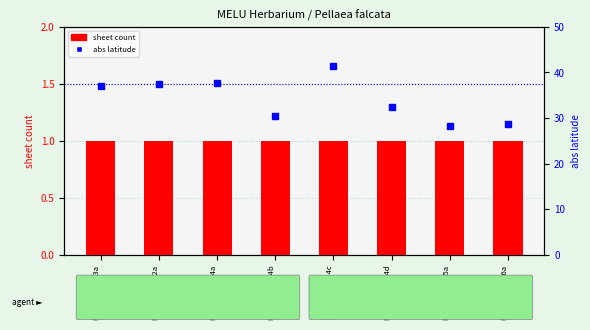

How many data points in abs latitude are less than 37?

4